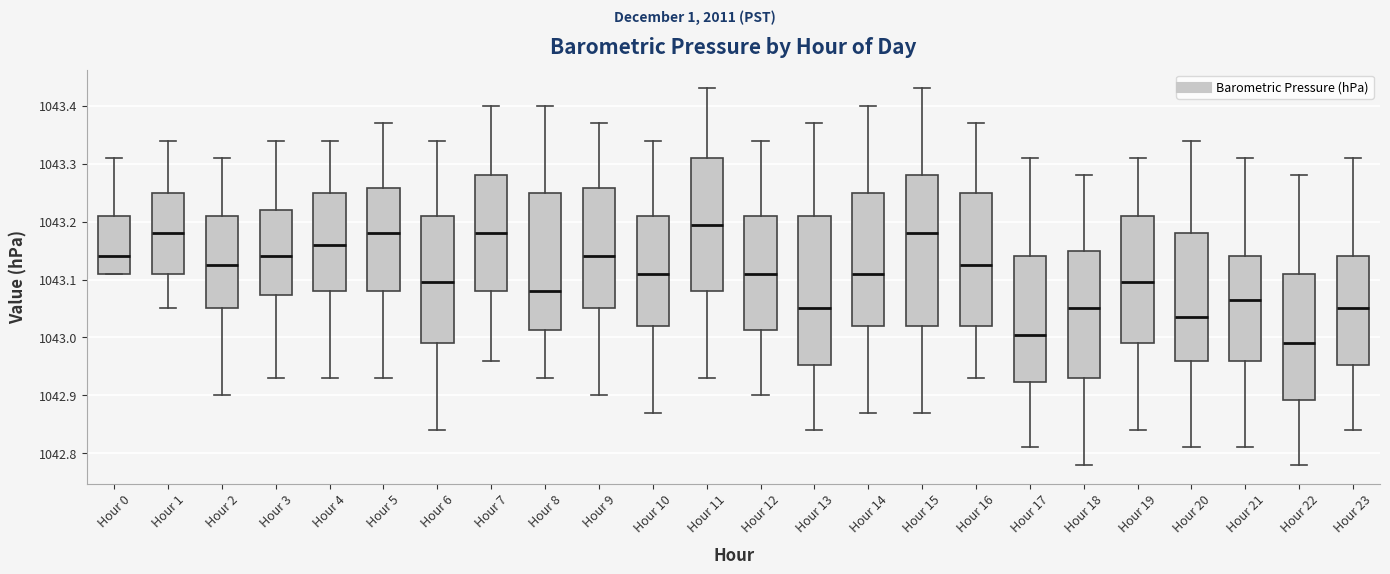

Reading left to right, transcribe this box plot: for each box, give where its median line is, the range the box spans, and where its two whiskers end, as read against the y-axis. The values are not printed on the chart, so give them approximately, as read against the axis.

Hour 0: median 1043.14, box 1043.11 to 1043.21, whiskers 1043.11 to 1043.31
Hour 1: median 1043.18, box 1043.11 to 1043.25, whiskers 1043.05 to 1043.34
Hour 2: median 1043.13, box 1043.05 to 1043.21, whiskers 1042.90 to 1043.31
Hour 3: median 1043.14, box 1043.07 to 1043.22, whiskers 1042.93 to 1043.34
Hour 4: median 1043.16, box 1043.08 to 1043.25, whiskers 1042.93 to 1043.34
Hour 5: median 1043.18, box 1043.08 to 1043.26, whiskers 1042.93 to 1043.37
Hour 6: median 1043.10, box 1042.99 to 1043.21, whiskers 1042.84 to 1043.34
Hour 7: median 1043.18, box 1043.08 to 1043.28, whiskers 1042.96 to 1043.40
Hour 8: median 1043.08, box 1043.01 to 1043.25, whiskers 1042.93 to 1043.40
Hour 9: median 1043.14, box 1043.05 to 1043.26, whiskers 1042.90 to 1043.37
Hour 10: median 1043.11, box 1043.02 to 1043.21, whiskers 1042.87 to 1043.34
Hour 11: median 1043.20, box 1043.08 to 1043.31, whiskers 1042.93 to 1043.43
Hour 12: median 1043.11, box 1043.01 to 1043.21, whiskers 1042.90 to 1043.34
Hour 13: median 1043.05, box 1042.95 to 1043.21, whiskers 1042.84 to 1043.37
Hour 14: median 1043.11, box 1043.02 to 1043.25, whiskers 1042.87 to 1043.40
Hour 15: median 1043.18, box 1043.02 to 1043.28, whiskers 1042.87 to 1043.43
Hour 16: median 1043.13, box 1043.02 to 1043.25, whiskers 1042.93 to 1043.37
Hour 17: median 1043.01, box 1042.92 to 1043.14, whiskers 1042.81 to 1043.31
Hour 18: median 1043.05, box 1042.93 to 1043.15, whiskers 1042.78 to 1043.28
Hour 19: median 1043.10, box 1042.99 to 1043.21, whiskers 1042.84 to 1043.31
Hour 20: median 1043.04, box 1042.96 to 1043.18, whiskers 1042.81 to 1043.34
Hour 21: median 1043.07, box 1042.96 to 1043.14, whiskers 1042.81 to 1043.31
Hour 22: median 1042.99, box 1042.89 to 1043.11, whiskers 1042.78 to 1043.28
Hour 23: median 1043.05, box 1042.95 to 1043.14, whiskers 1042.84 to 1043.31